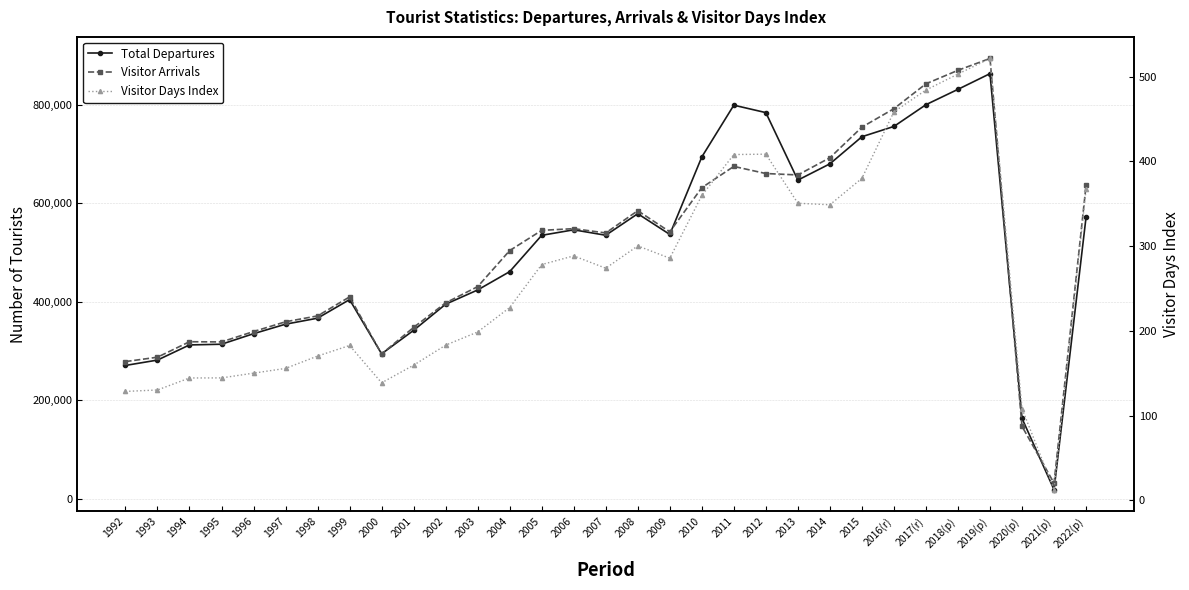

The Visitor Arrivals series shows 438392.3 at 2013. True or false?

False